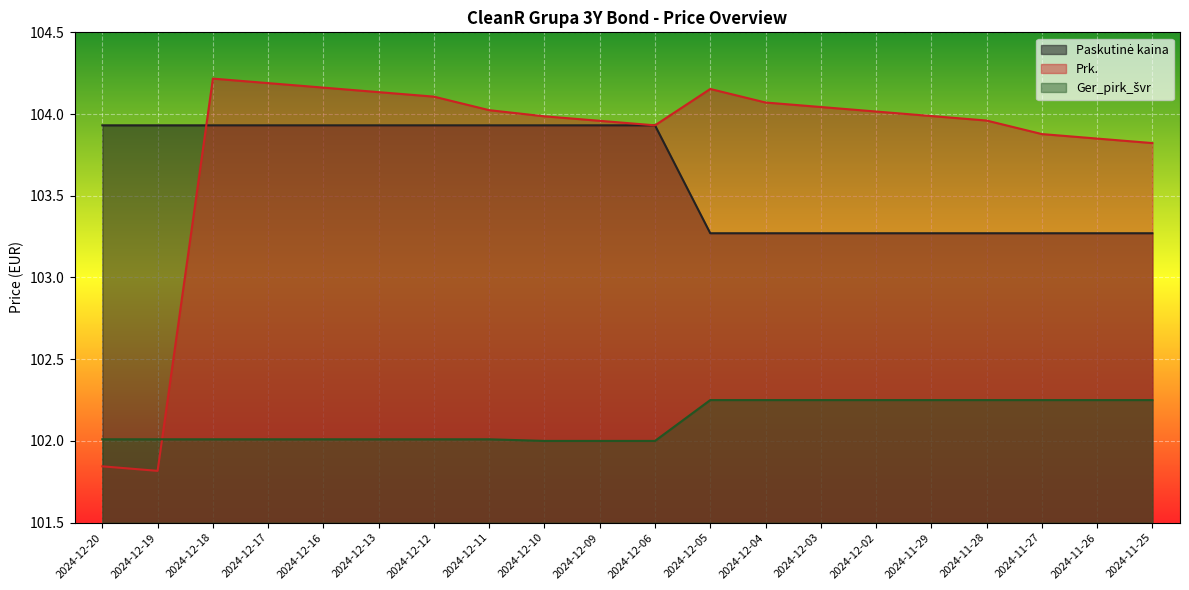

What is the difference between the maximum and second lowest values in the Ger_pirk_švr series?

0.2